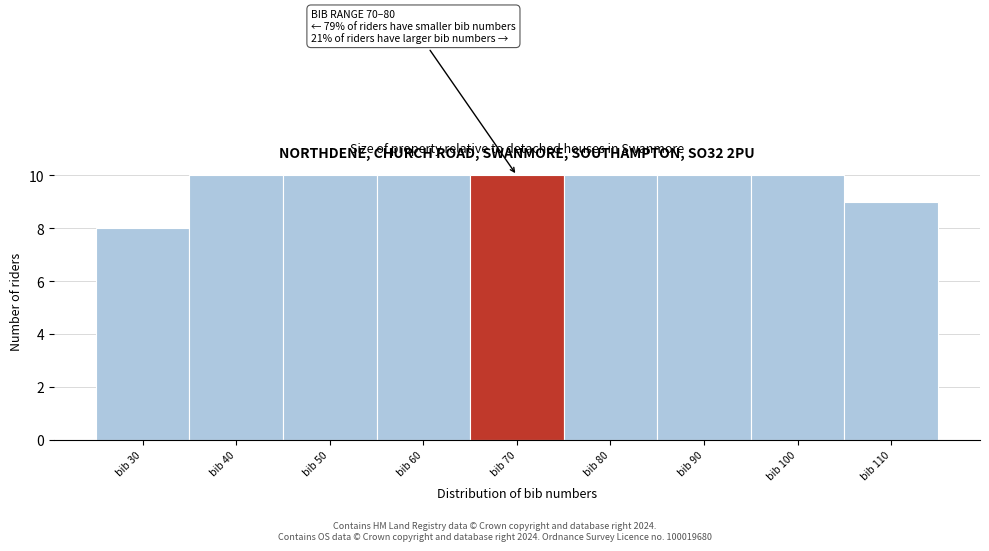

Reading right to left, what are all the values shown in this chart?

9	10	10	10	10	10	10	10	8